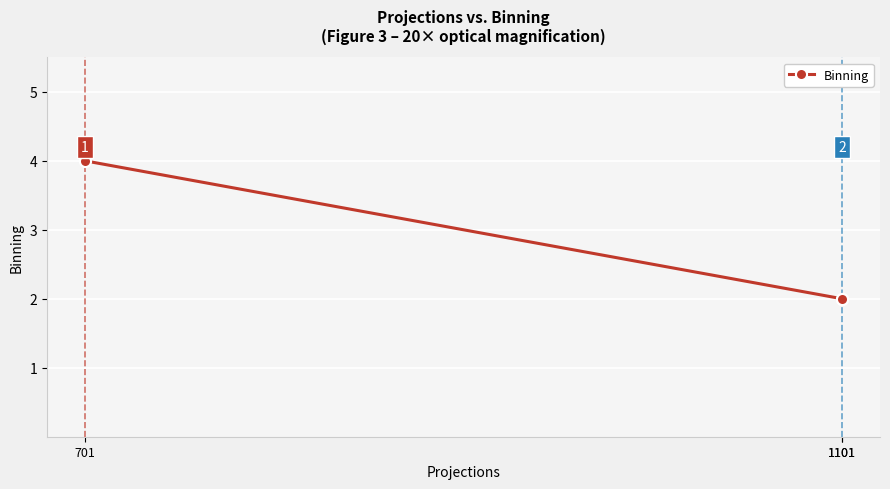

What is the ratio of the value at 1101 to the value at 701?

0.5